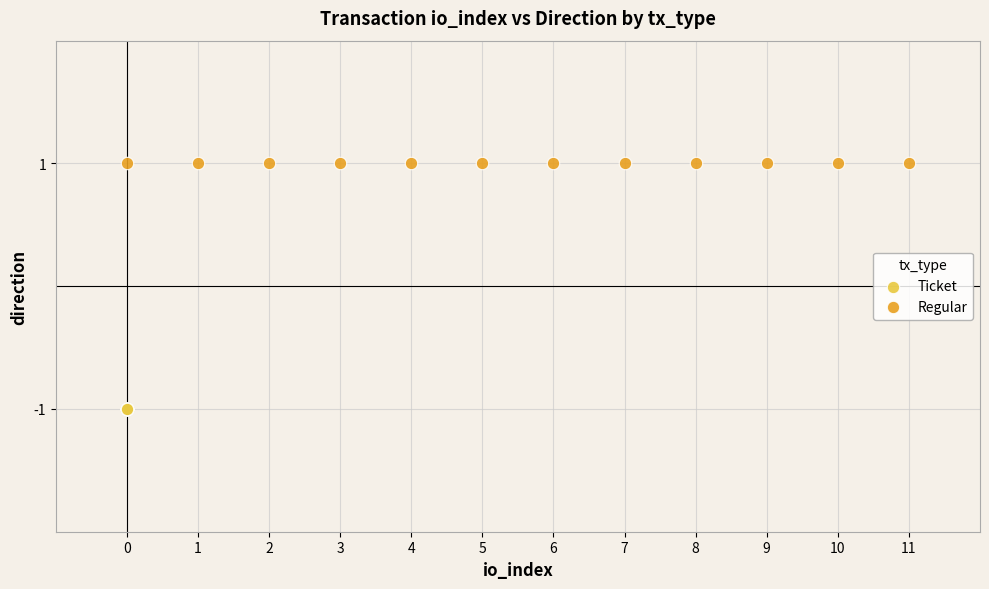

Which series contains the highest Y value?

Regular